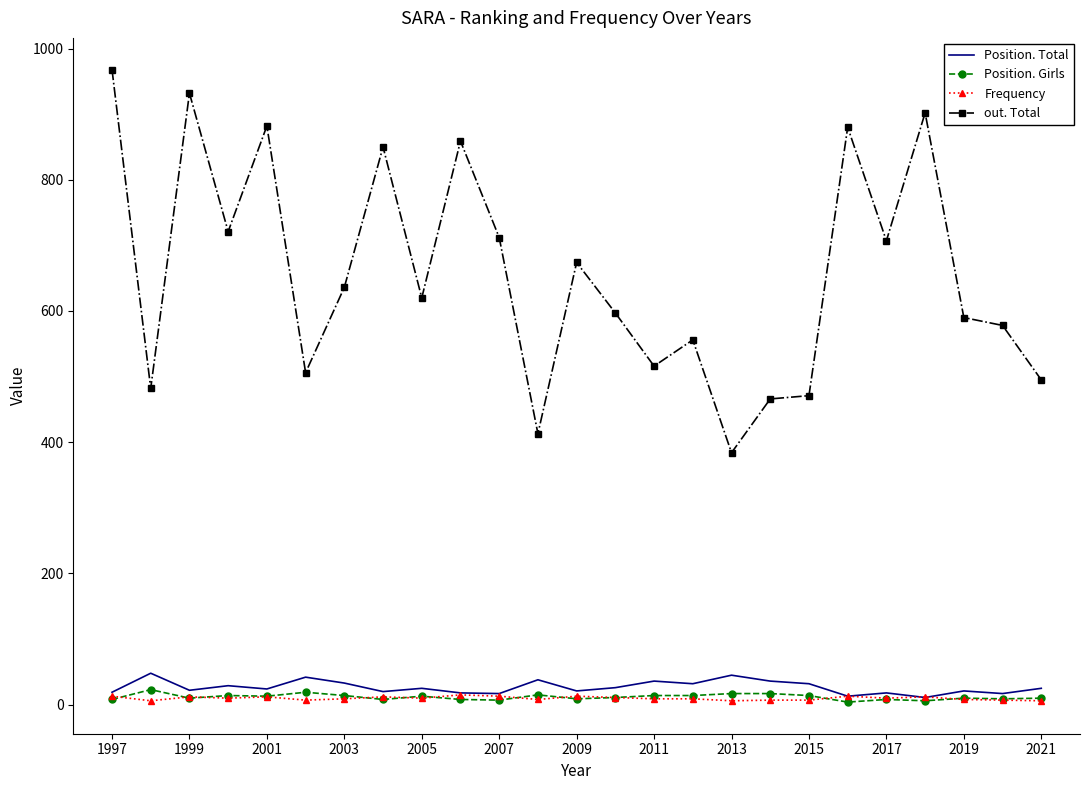

True or false: Frequency and out. Total intersect in this chart.

False